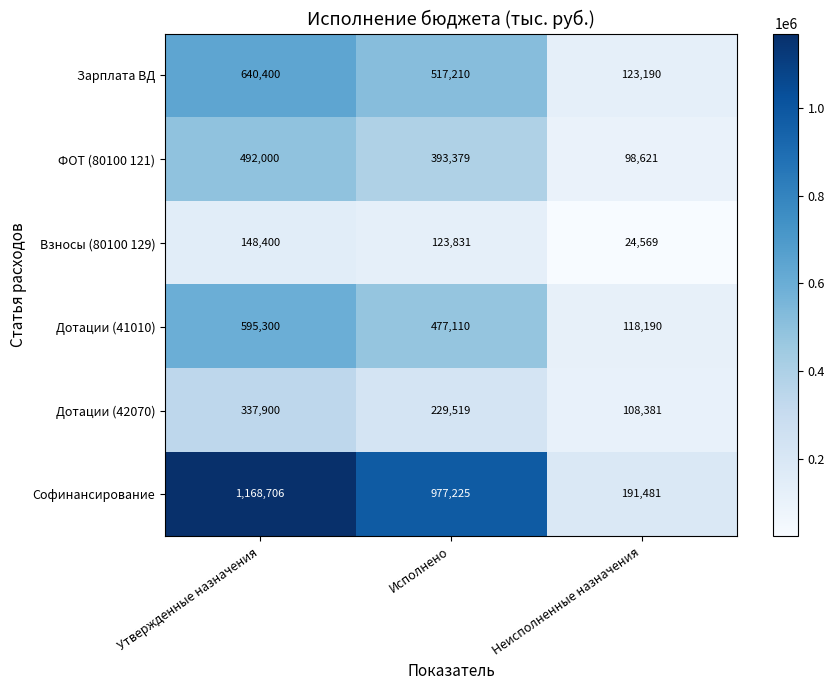

What is the sum of the Взносы (80100 129) values at Исполнено and Утвержденные назначения?

272231